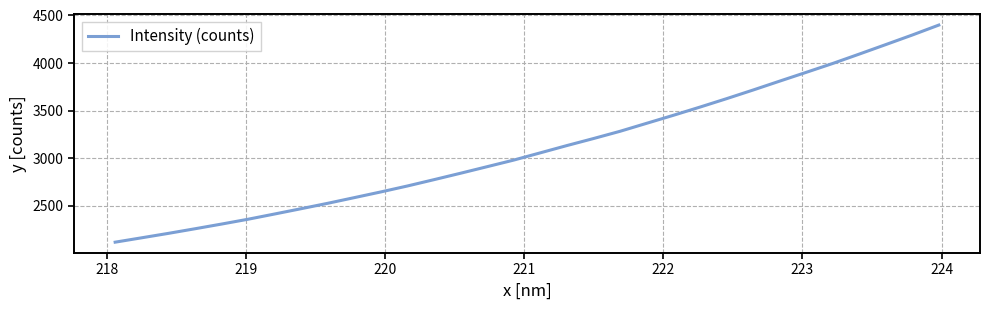

How many values exceed 3057?

16